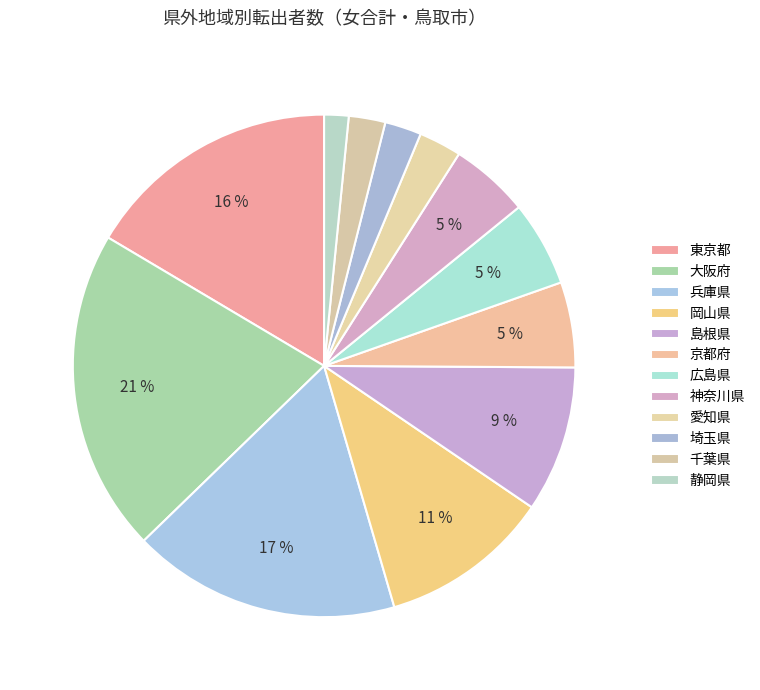

Rank the categories by value from lowest to highest.

静岡県, 埼玉県, 千葉県, 愛知県, 神奈川県, 京都府, 広島県, 島根県, 岡山県, 東京都, 兵庫県, 大阪府